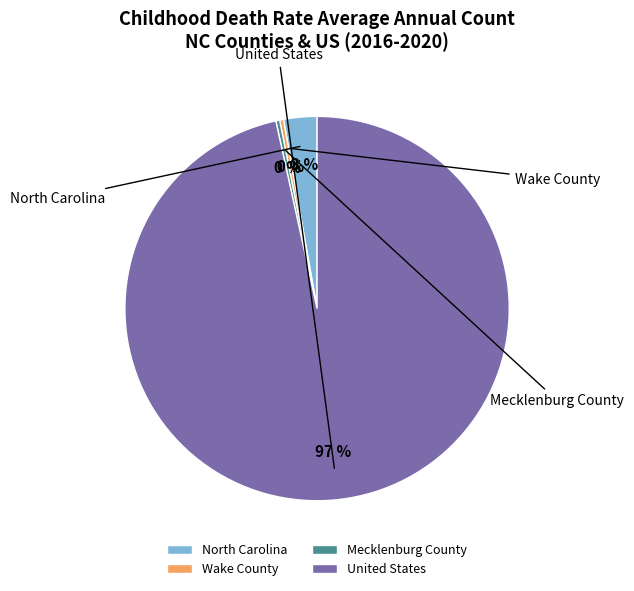

Combined, what portion of the pie is United States and Mecklenburg County?

96.9%